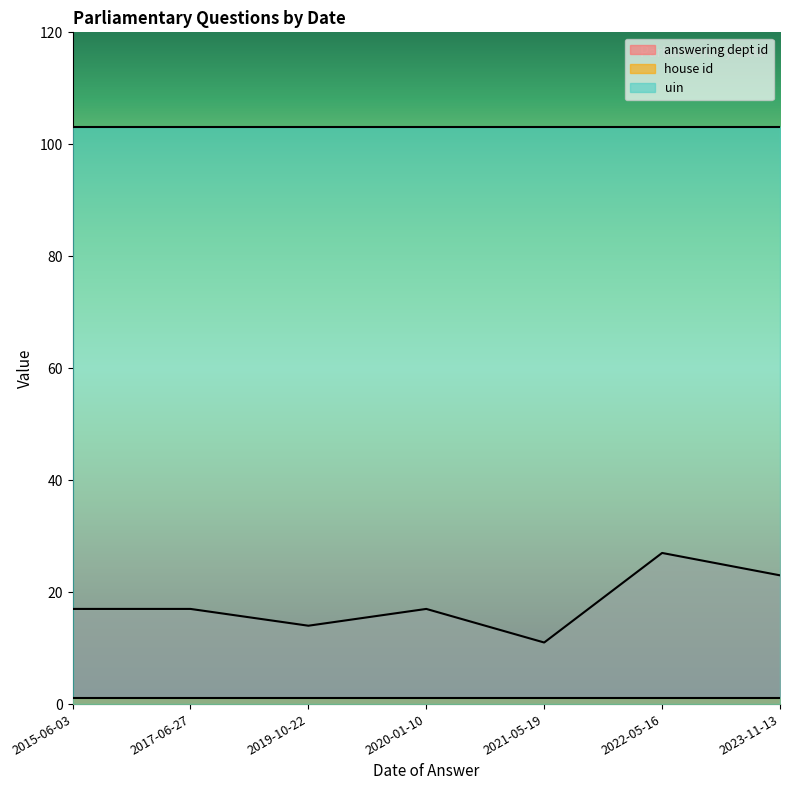

Is the value of house id at 2020-01-10 greater than the value of uin at 2021-05-19?

No